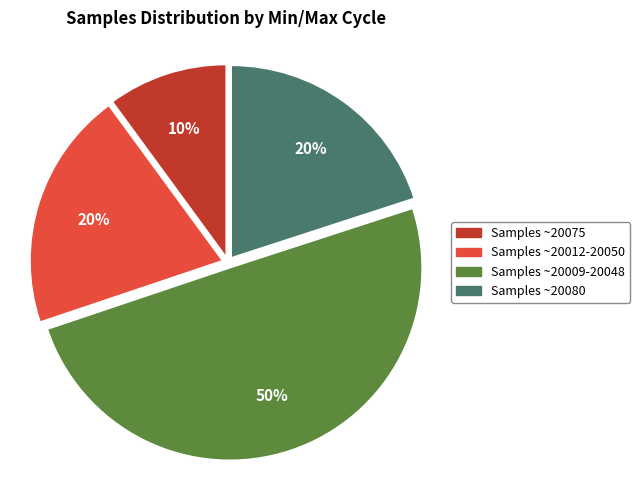

To the nearest percent, what is the difference between the largest and smallest slice percentages?

40%